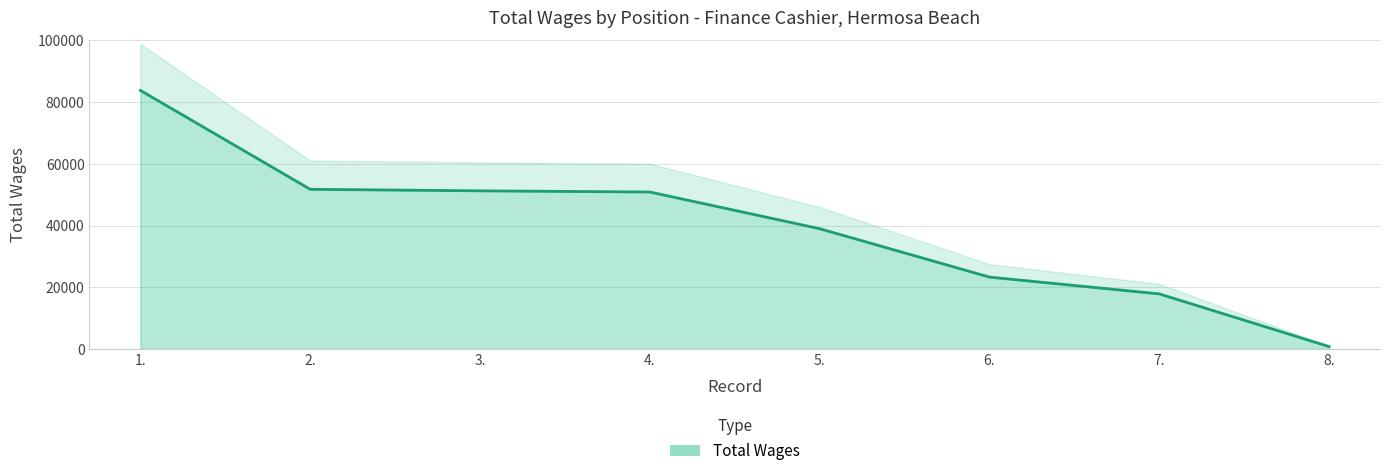

How many values are below 50874?

4